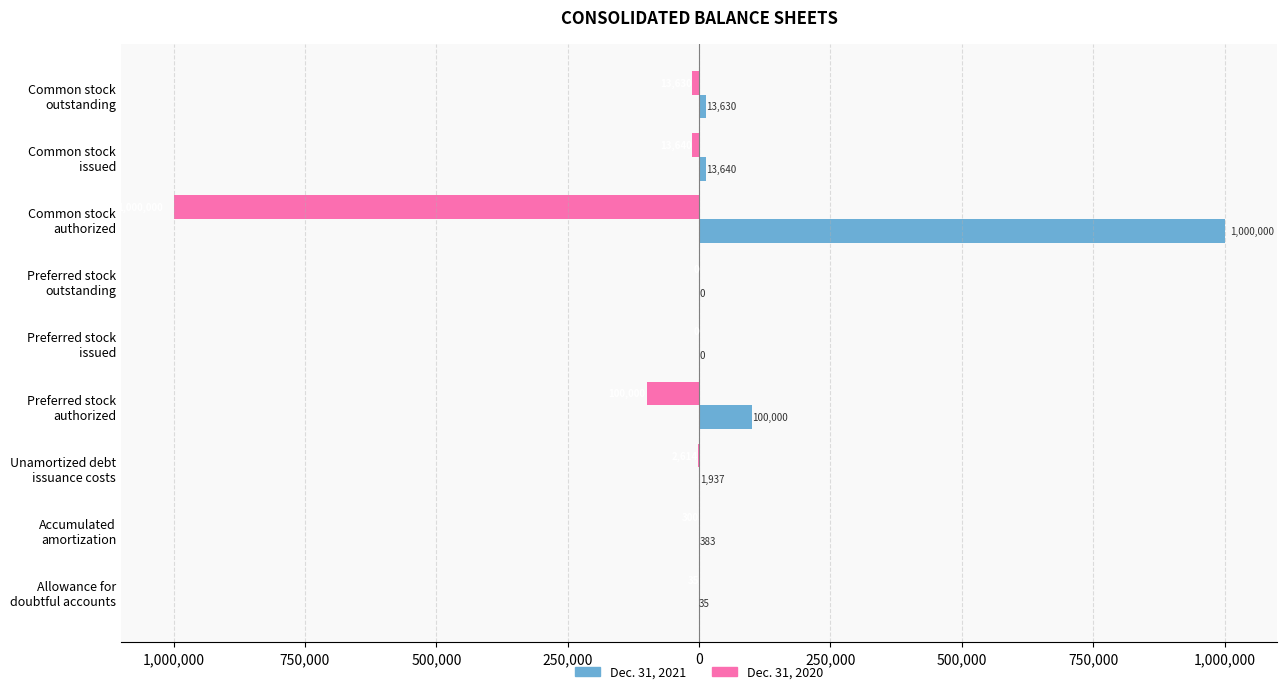

List the series in order of their peak value, highest first.

Dec. 31, 2021, Dec. 31, 2020